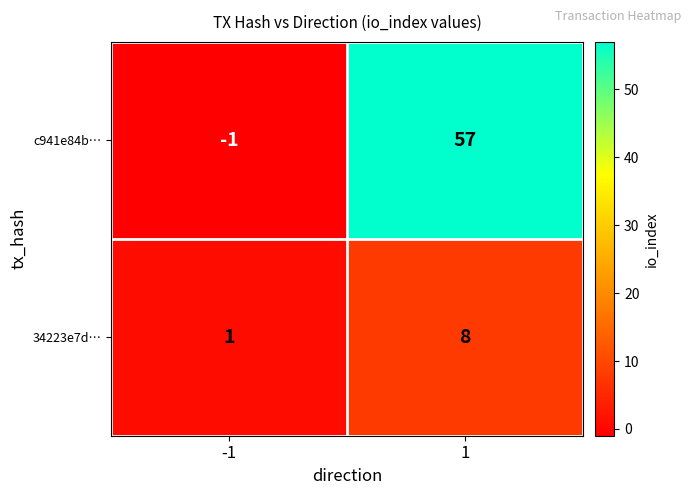

Rank the series at 1 from highest to lowest value.

c941e84b…, 34223e7d…